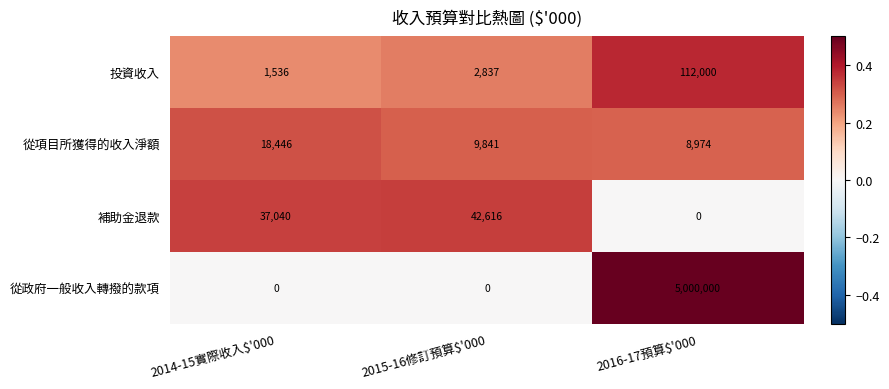

How many values in 從政府一般收入轉撥的款項 are above zero?

1